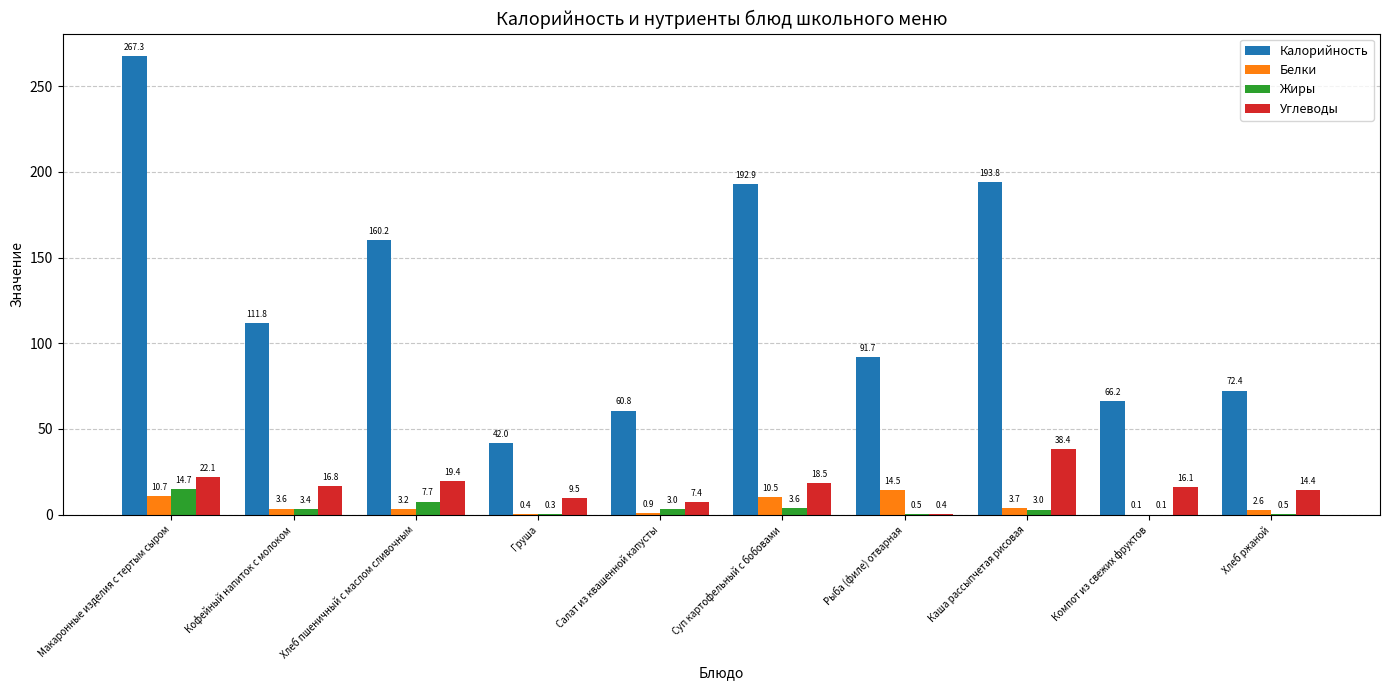

What is the total value across all series at Рыба (филе) отварная?

107.1